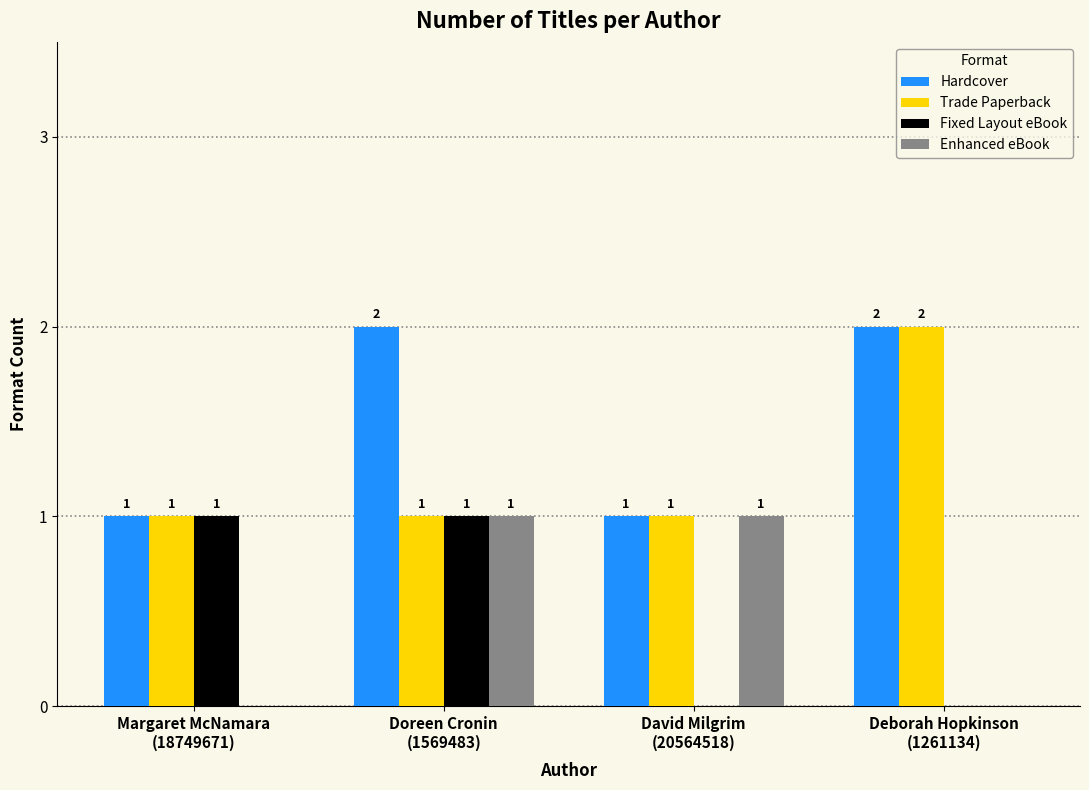

Which series has the largest total across all categories?

Hardcover